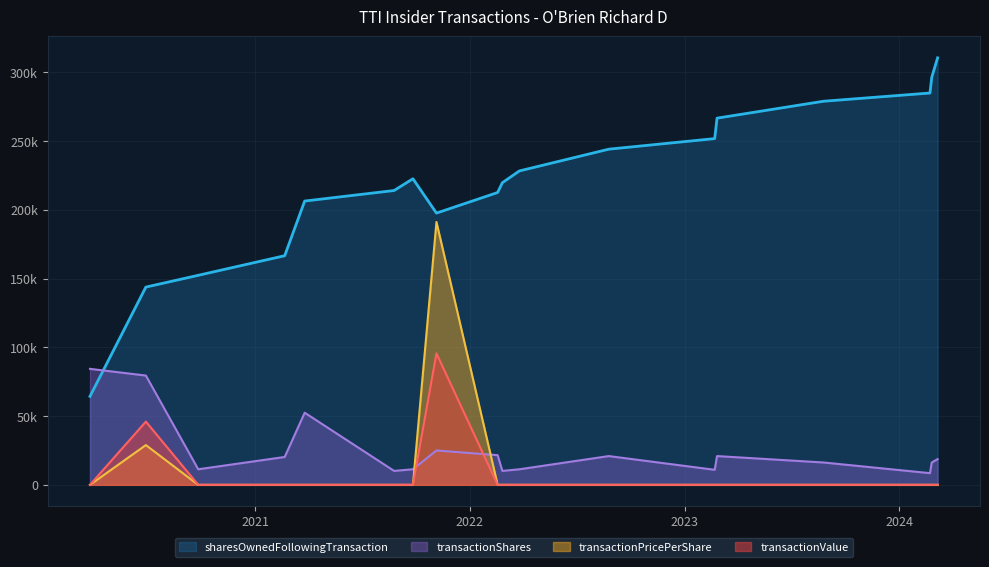

Rank the series by their maximum value, from highest to lowest.

sharesOwnedFollowingTransaction, transactionPricePerShare, transactionValue, transactionShares